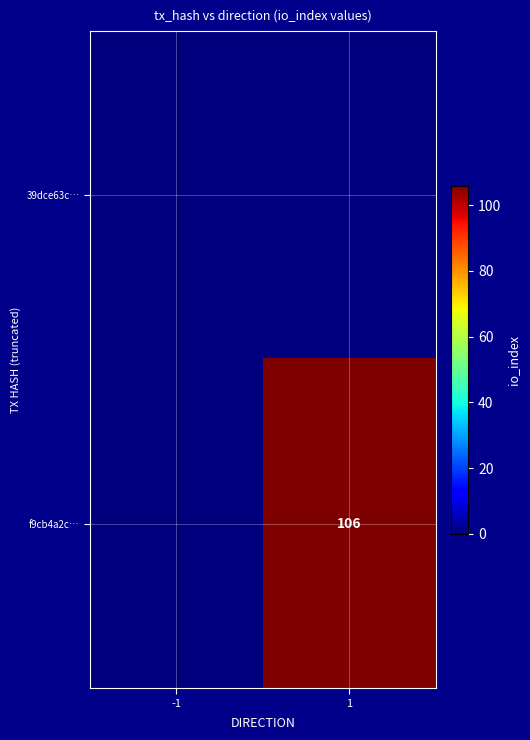

The f9cb4a2c… series shows 106 at 1. True or false?

True